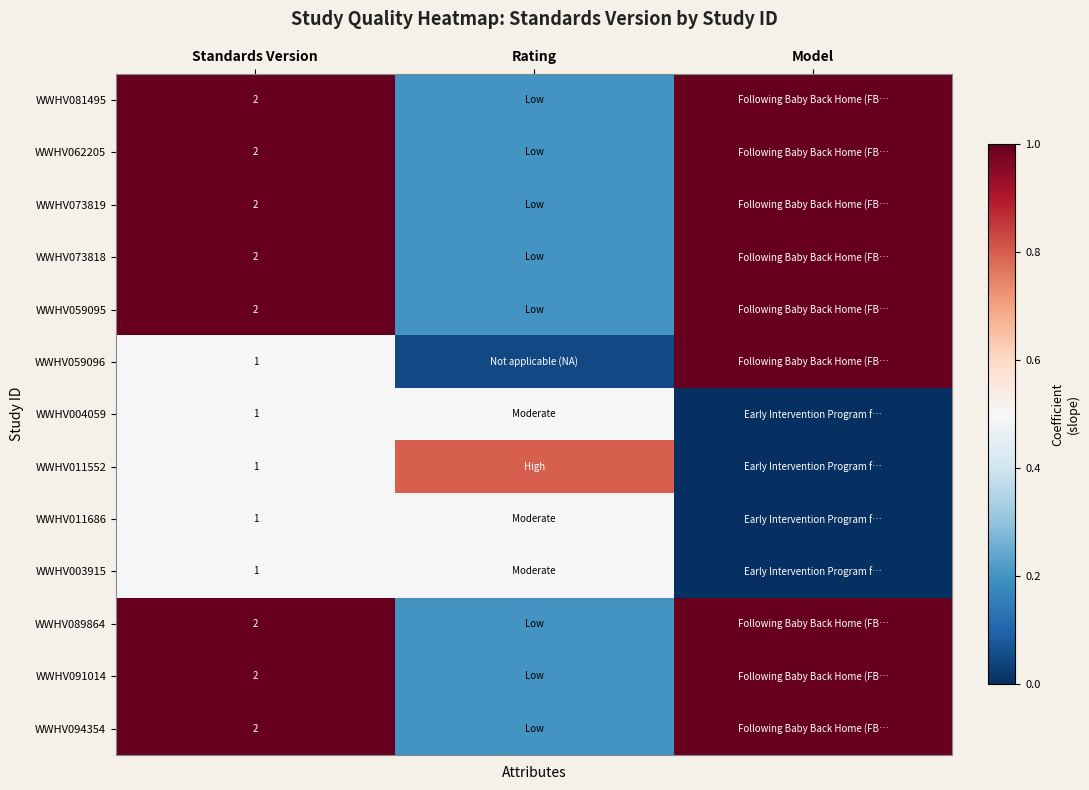

At which category is the sum across all series the highest?

Standards Version